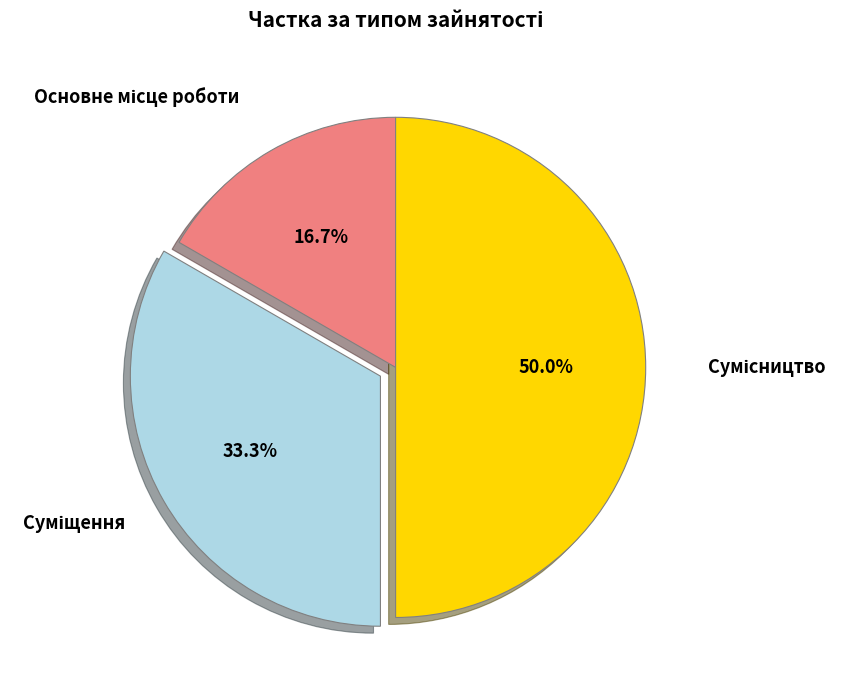

Does Суміщення represent more than half of the total?

No